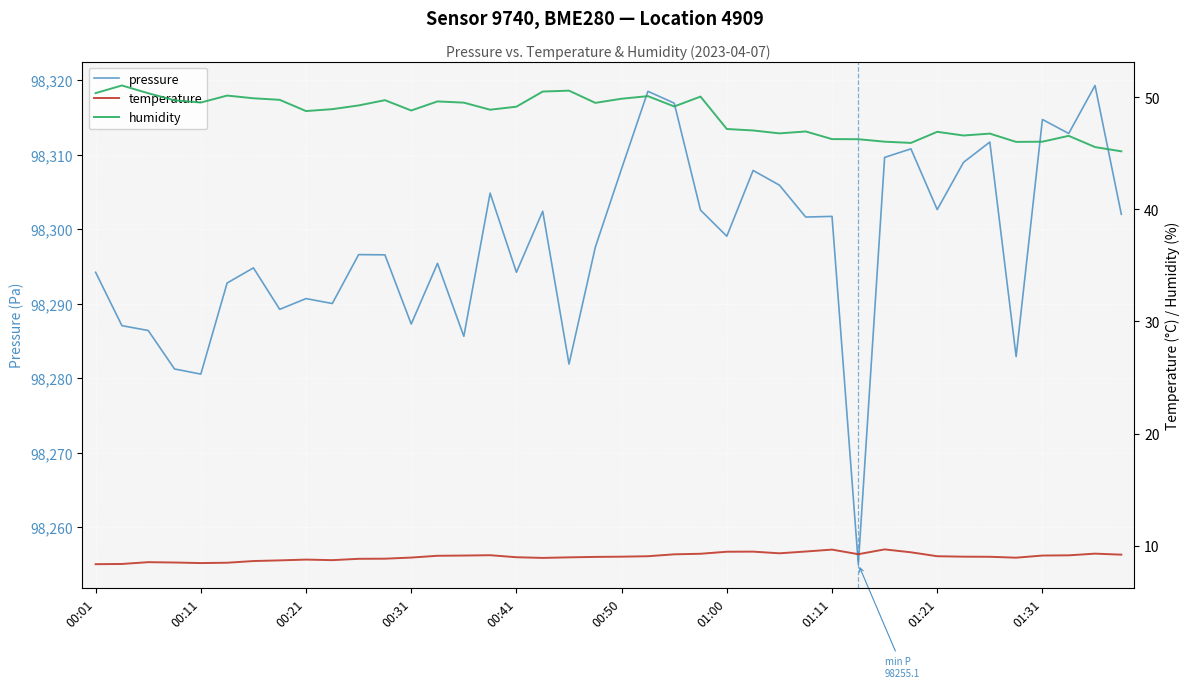

In humidity, how many points are higher than both neighbors (excluding endpoints)?

11